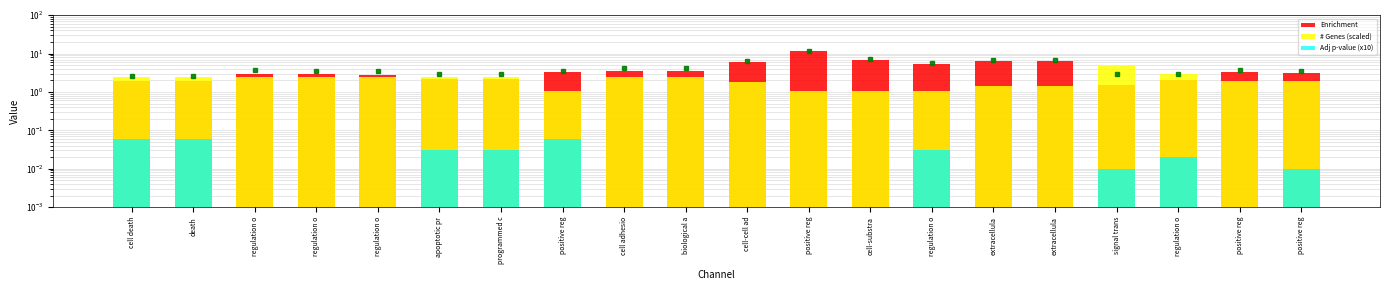

The # Genes (scaled) series shows 1.4 at extracellula. True or false?

True